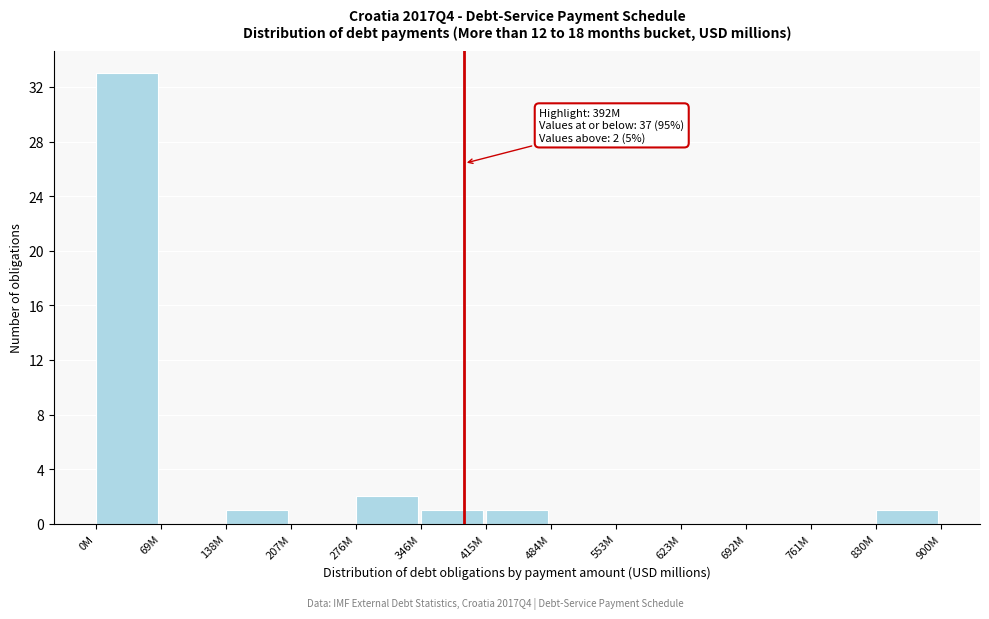

Reading left to right, what are all the values shown in this chart?

0M=33	69M=0	138M=1	207M=0	276M=2	346M=1	415M=1	484M=0	553M=0	623M=0	692M=0	761M=0	830M=1